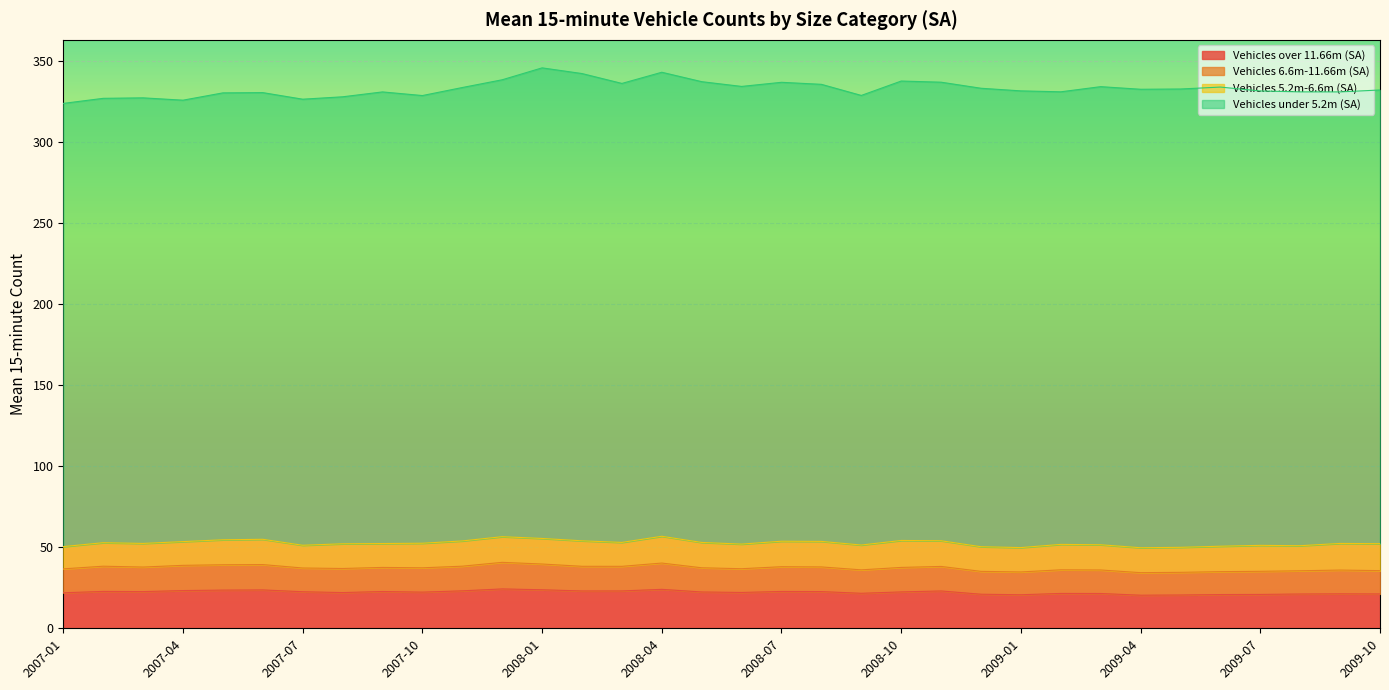

At which label does Vehicles 6.6m-11.66m (SA) first exceed 37?

2007-02